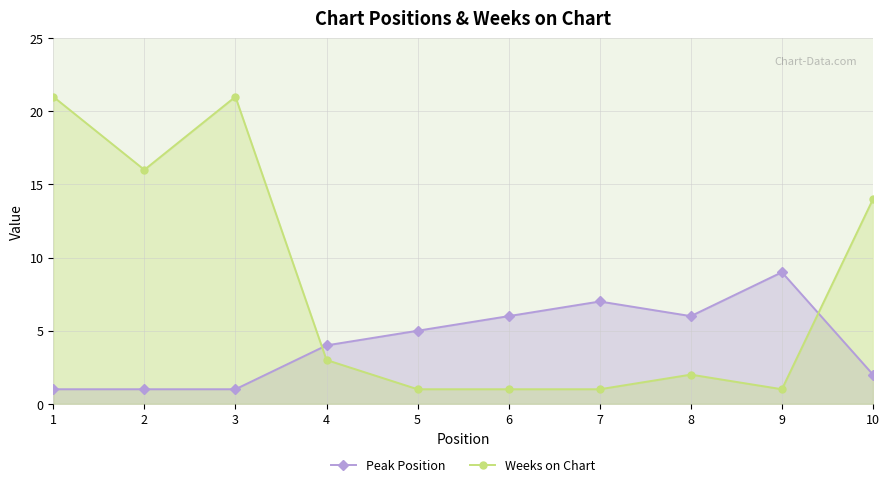

True or false: Weeks on Chart and Peak Position intersect in this chart.

True